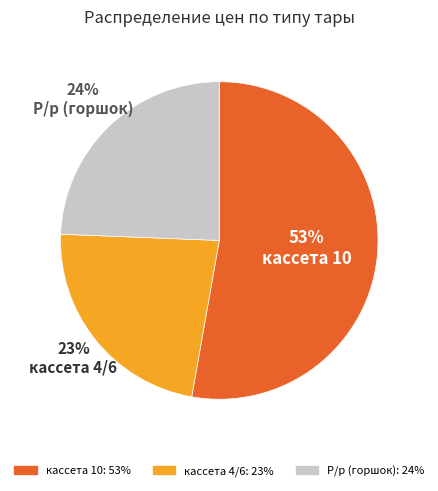

Is there any slice that represents more than half of the pie?

Yes